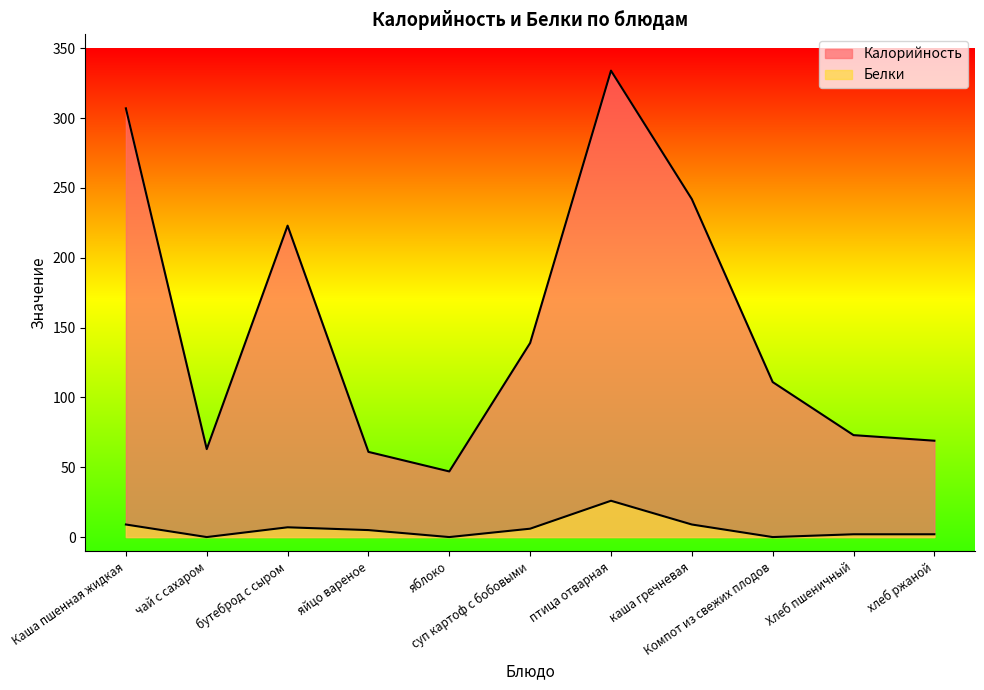

How many lines are shown in the chart?

2